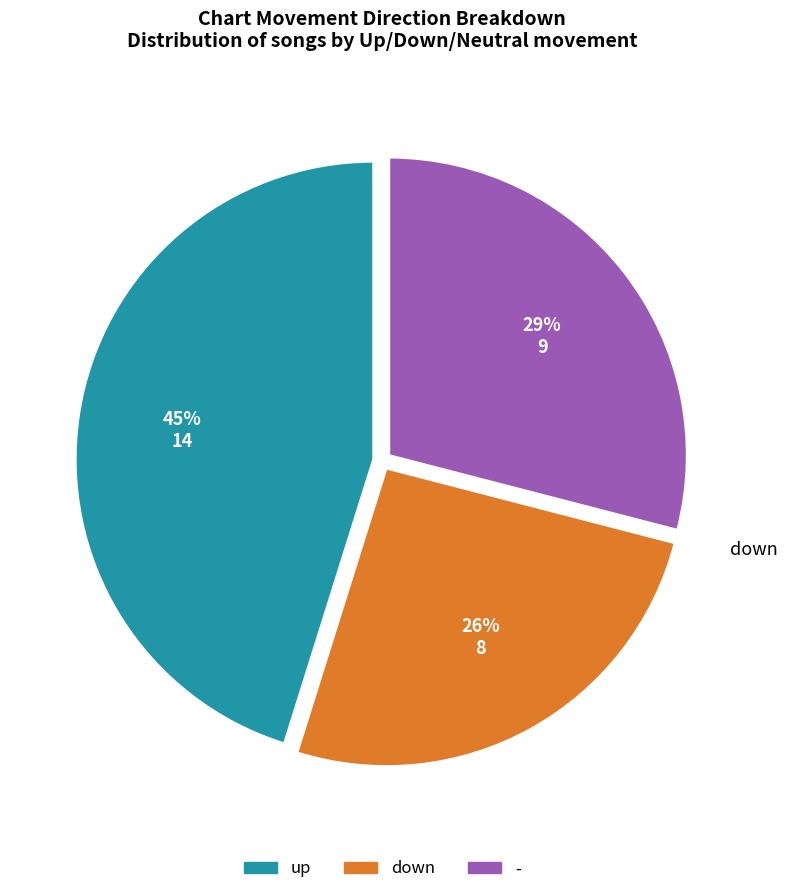

The - slice represents 18% of the pie. True or false?

False